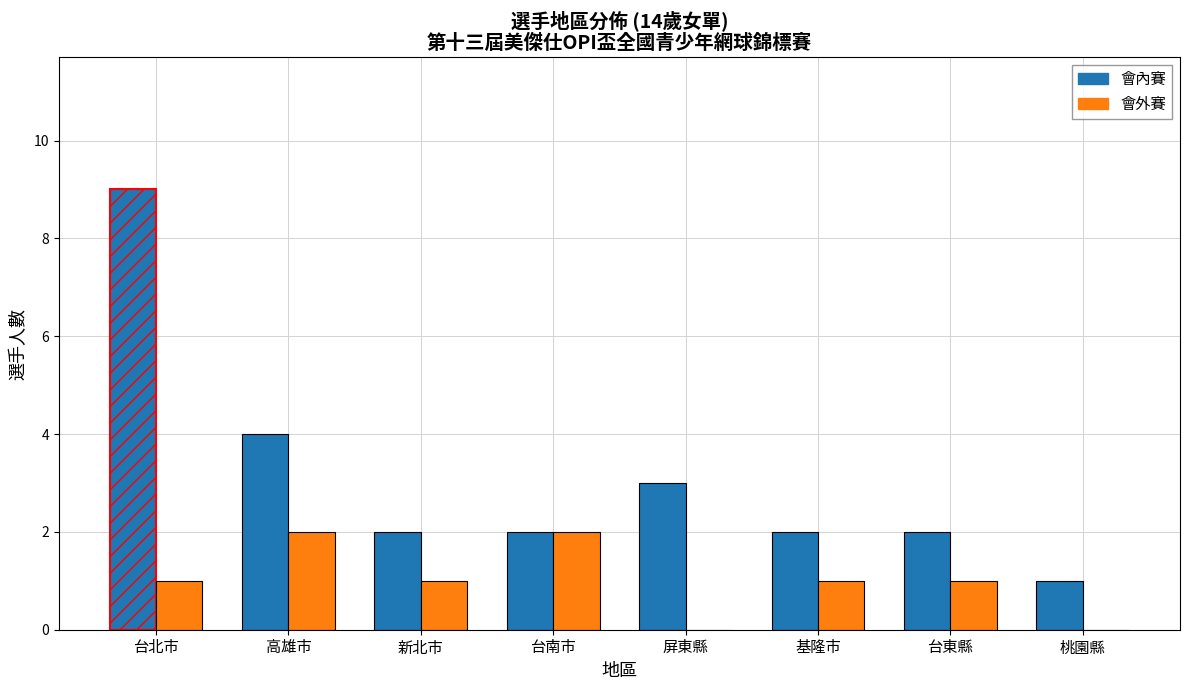

At which label is 會內賽 closest to 5?

高雄市